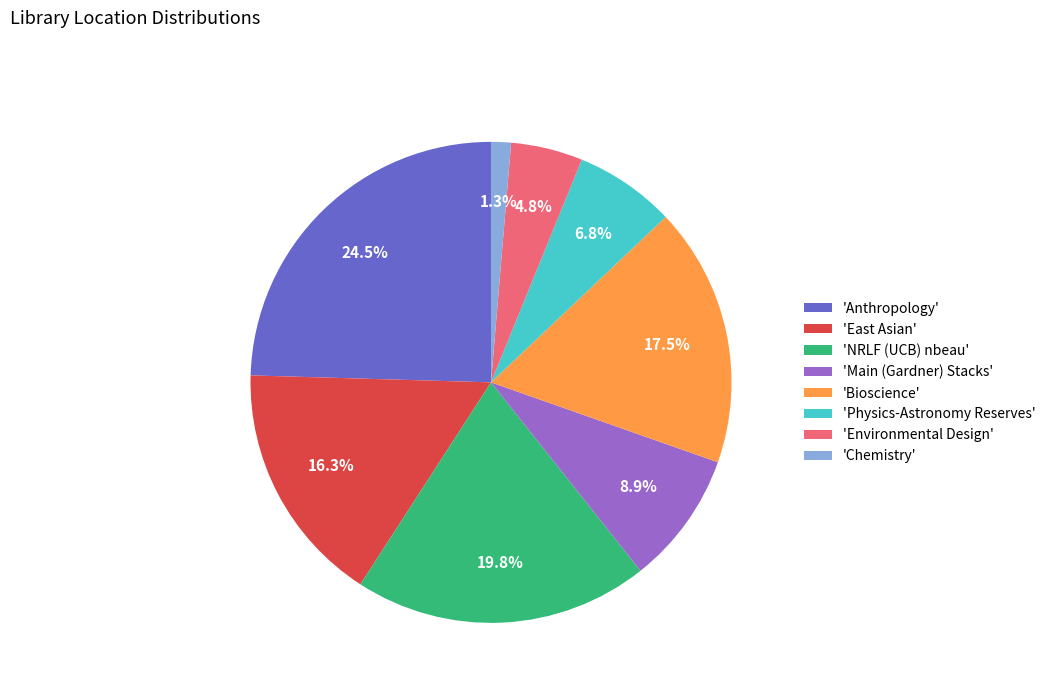

Is there any slice that represents more than half of the pie?

No